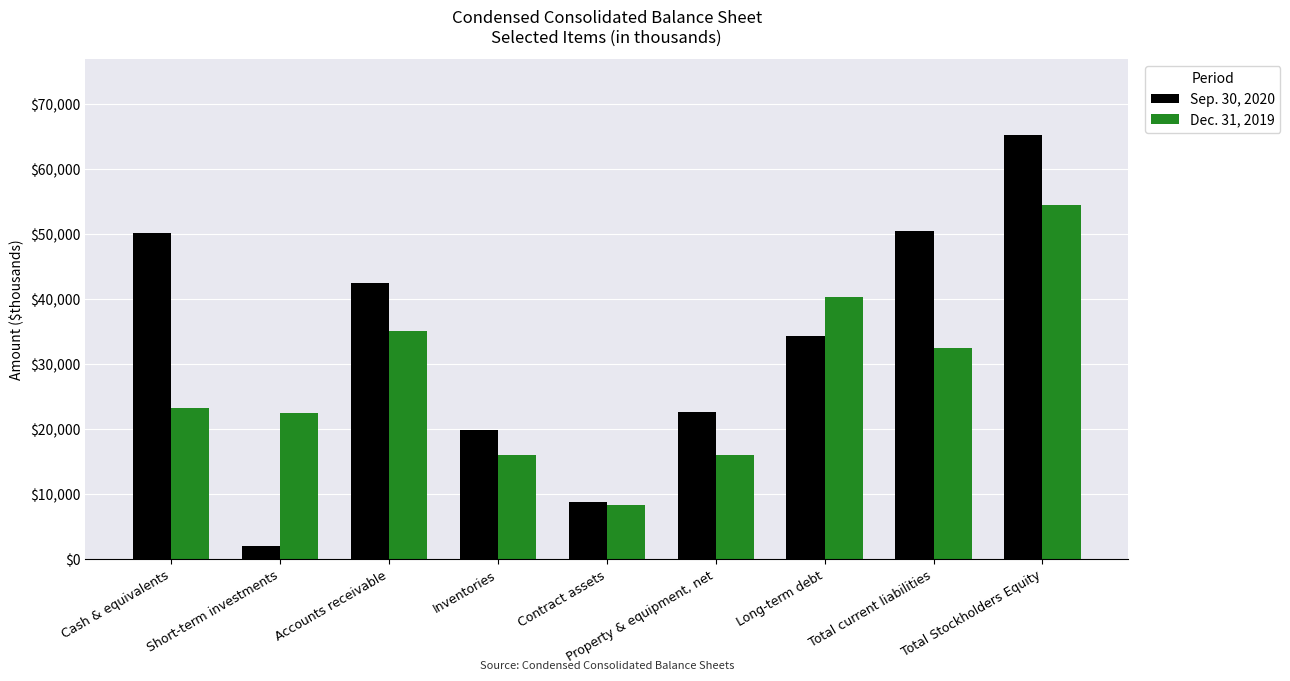

True or false: Sep. 30, 2020 has a value of 79115 at Cash & equivalents.

False